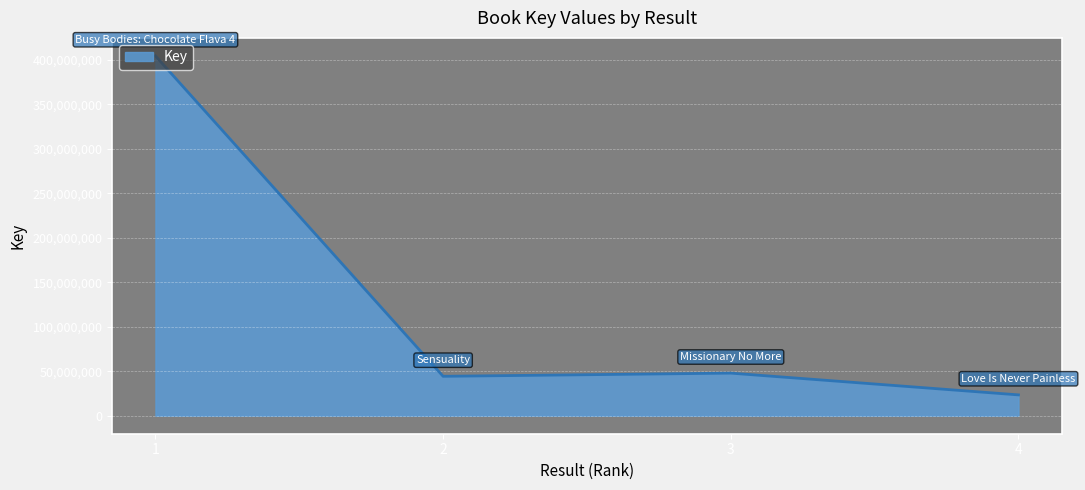

How many interior local valleys (lower than both neighbors) does the data have?

1